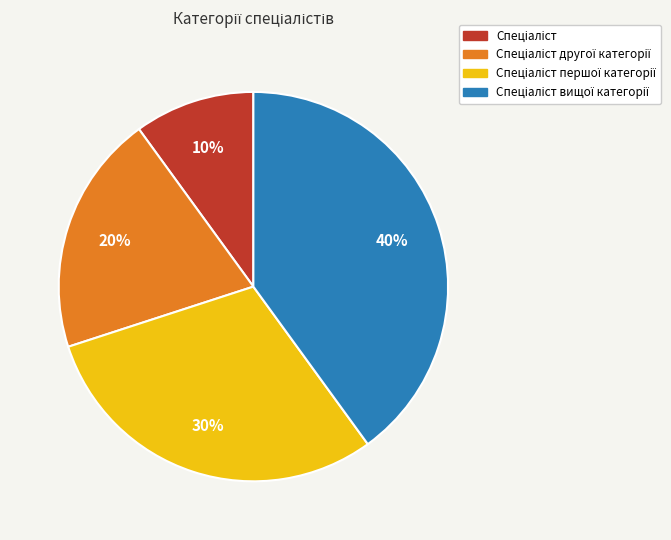

Count the number of slices in the pie.

4